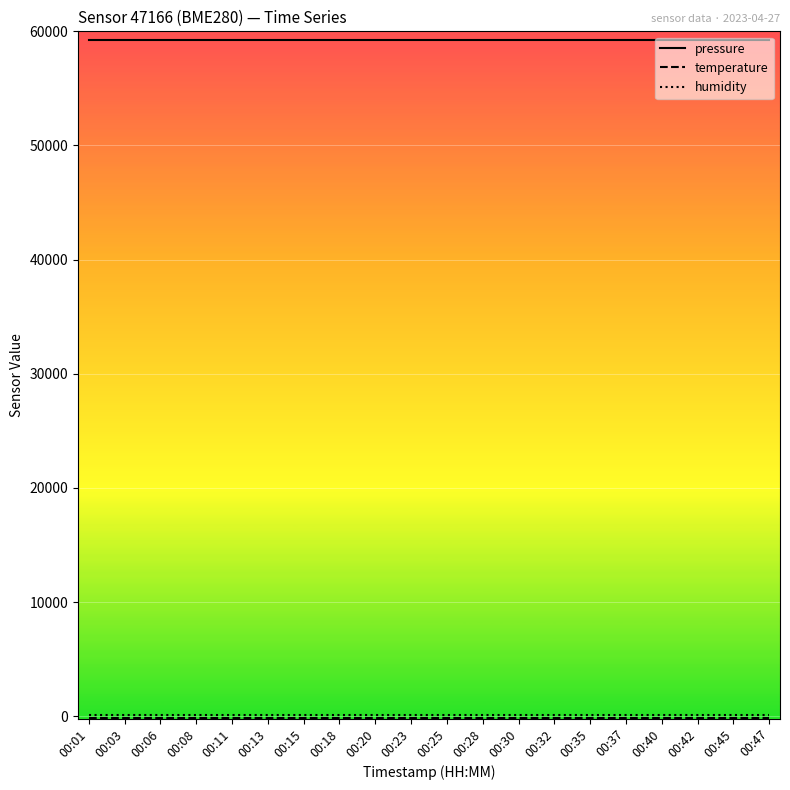

Does the chart display data point markers on the line(s)?

No